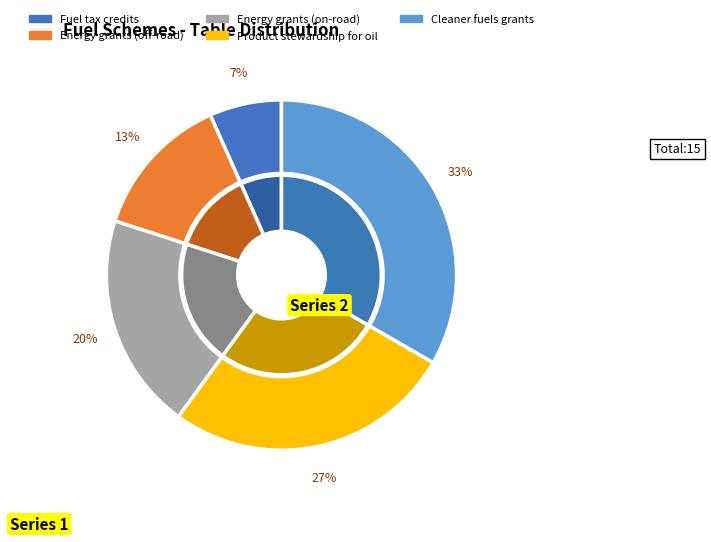

What percentage do Product stewardship for oil program and Fuel tax credits scheme together represent?

33.3%